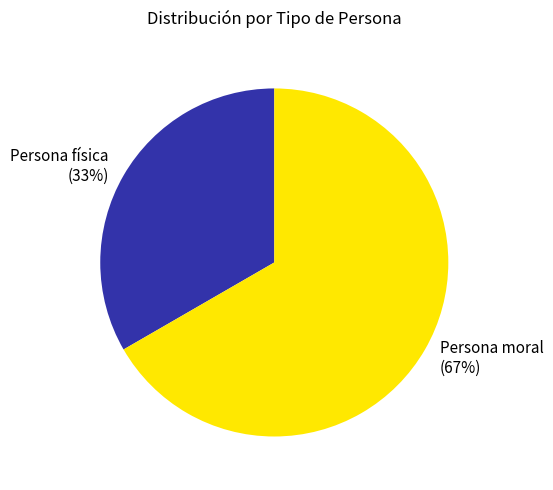

How many slices are in this pie chart?

2